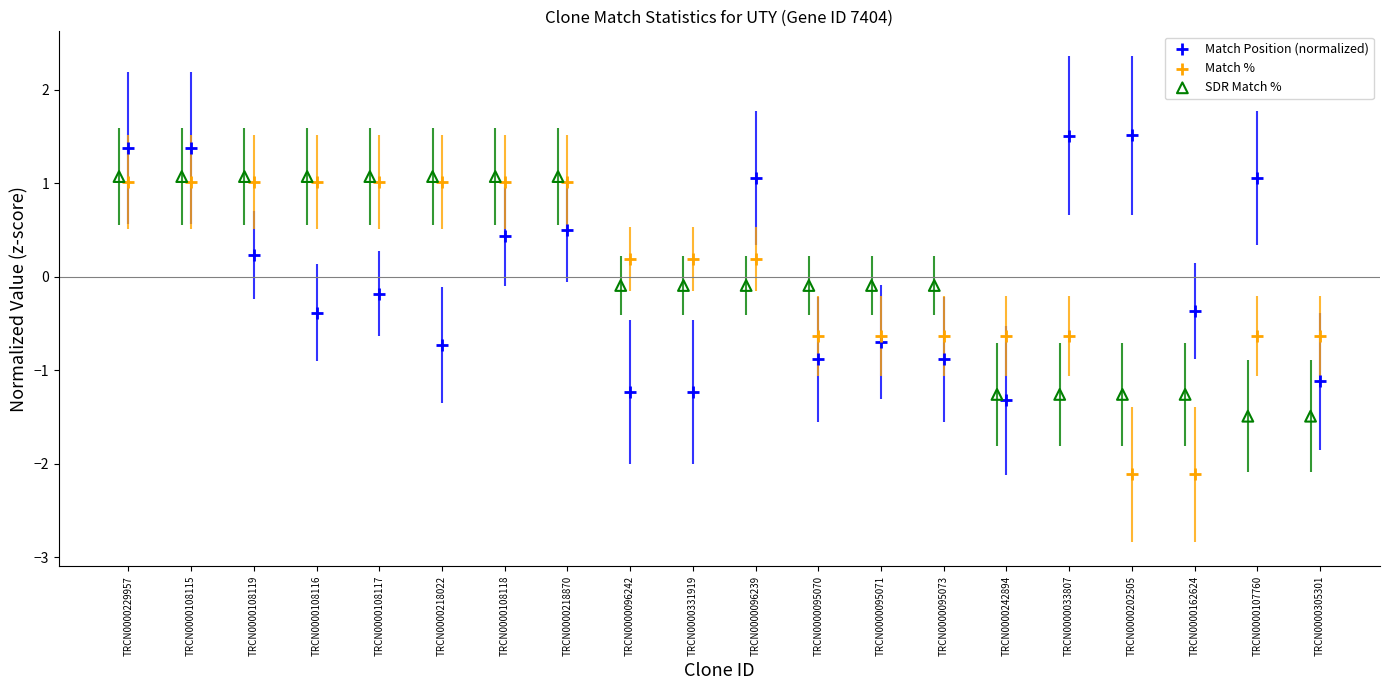

Which series reaches the maximum Y coordinate?

Match Position (normalized)